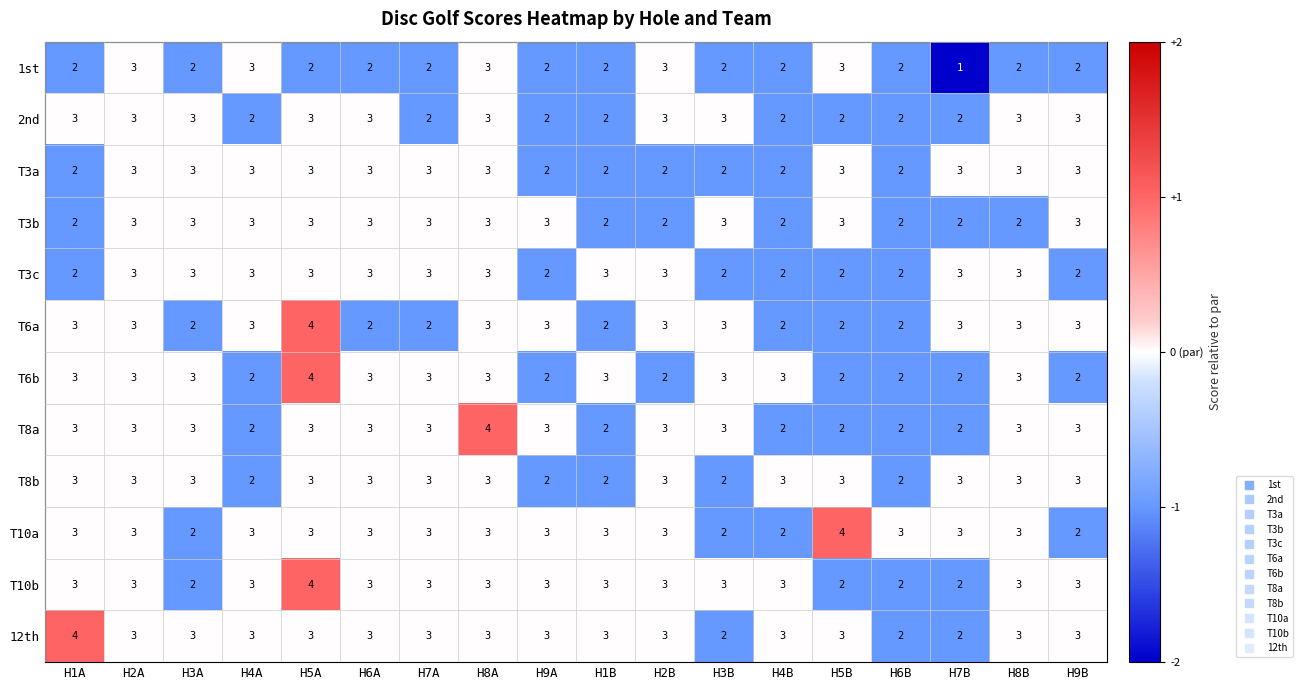

The T3a series shows 5 at H8B. True or false?

False